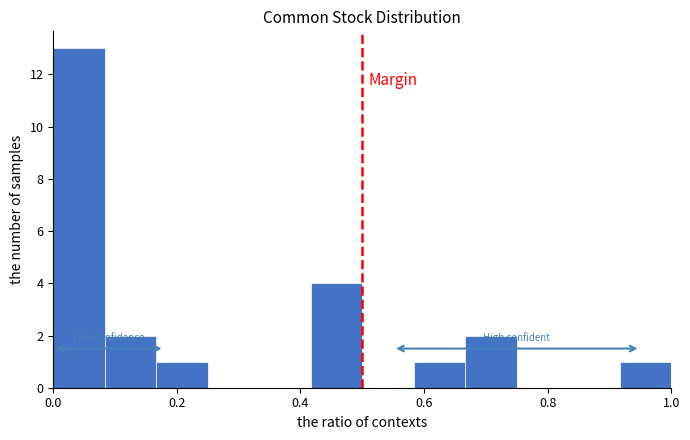

Reading left to right, list every bar in this chart as the range it spans on the x-axis followed by its height. Neither the bar edges nor the heights are printed on the chart, so give them approximately, as read against the axes.

0.00 to 0.08: 13
0.08 to 0.16: 2
0.16 to 0.26: 1
0.26 to 0.34: 0
0.34 to 0.42: 0
0.42 to 0.50: 4
0.50 to 0.58: 0
0.58 to 0.66: 1
0.66 to 0.76: 2
0.76 to 0.84: 0
0.84 to 0.92: 0
0.92 to 1.00: 1